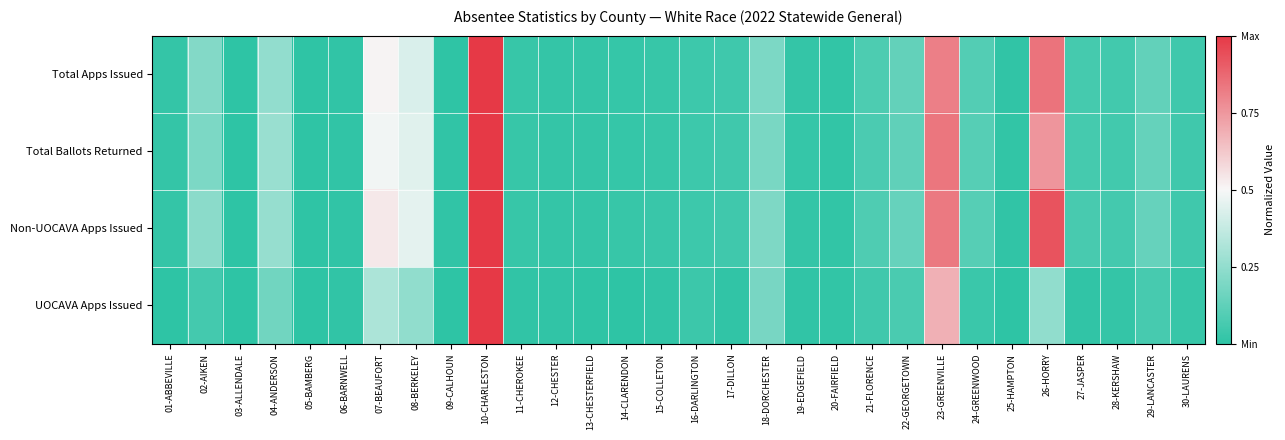

At 14-CLARENDON, list the series in order from largest to smallest.

Non-UOCAVA Apps Issued, Total Apps Issued, Total Ballots Returned, UOCAVA Apps Issued